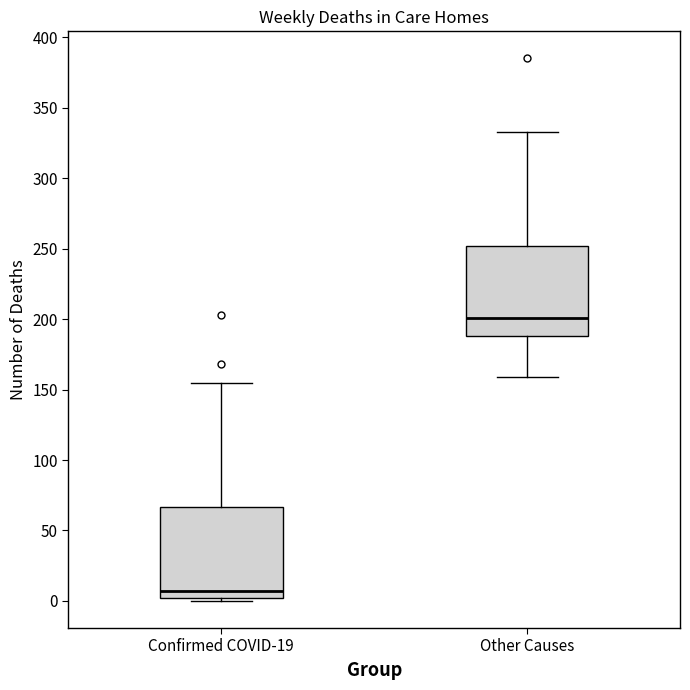

Which box's median line is the lowest?

Confirmed COVID-19